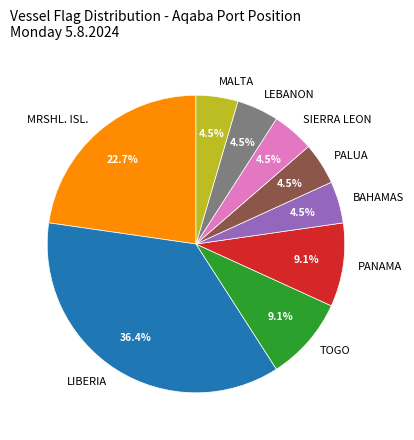

To the nearest percent, what is the average slice percentage?

11%